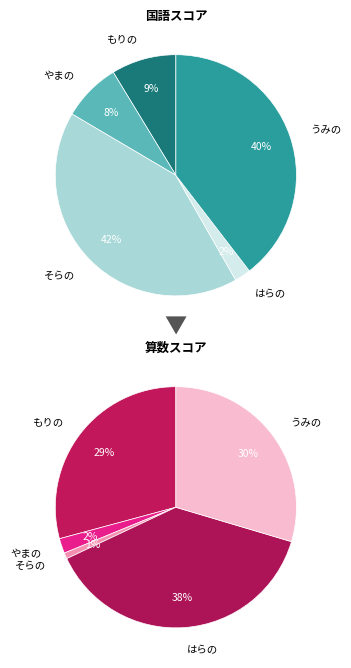

Does any single category account for the majority?

No